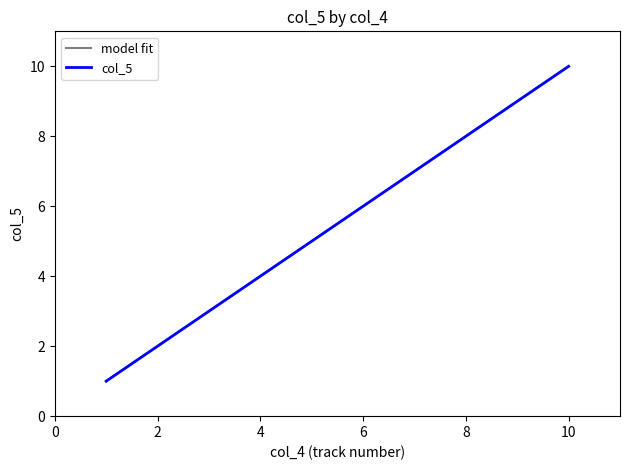

True or false: col_5 has a value of 4 at 4.

True